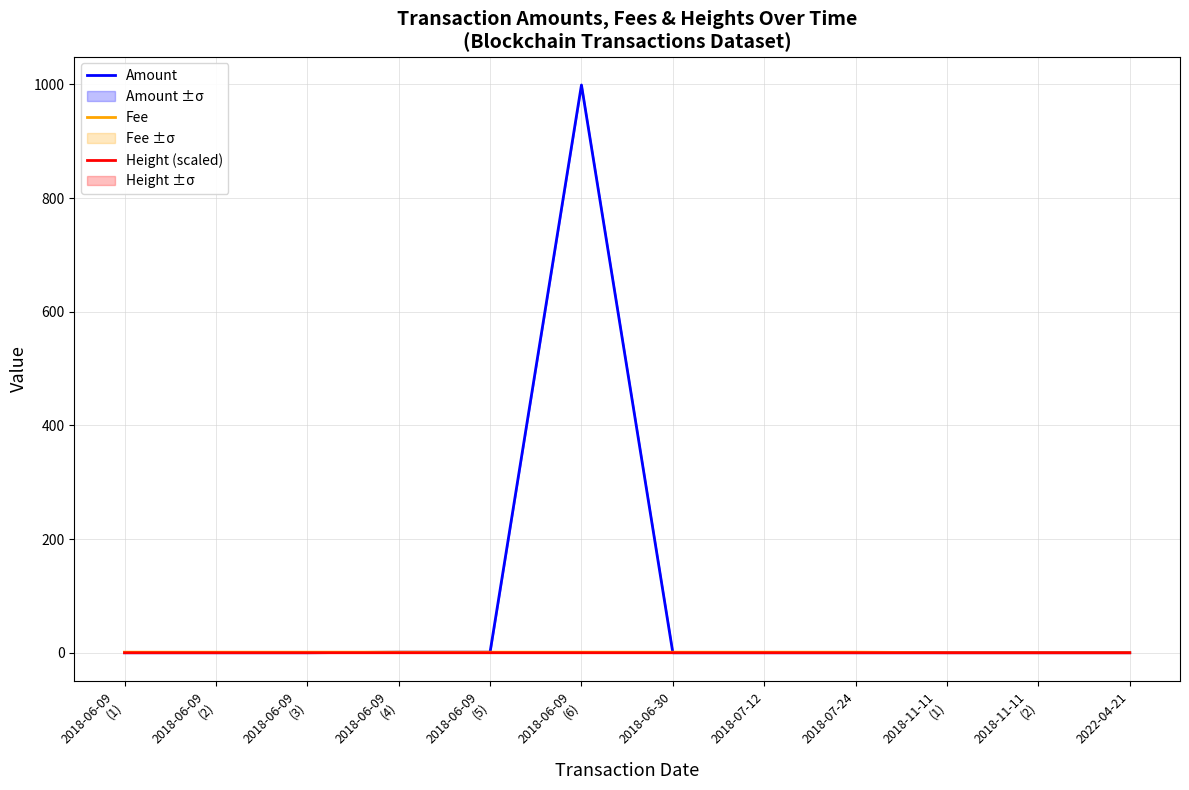

Count the Height (scaled) values in the range 0 to 1.

12